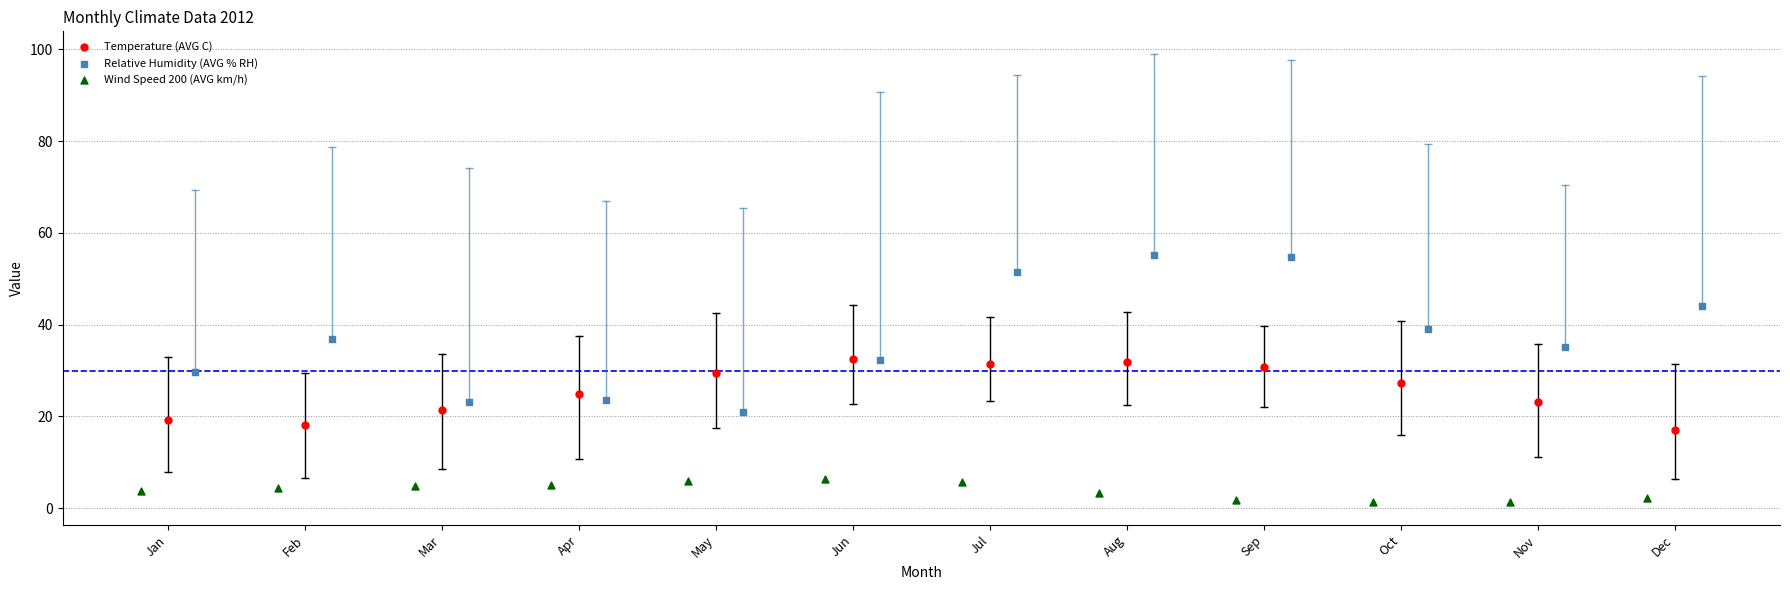

Which series contains the highest Y value?

Relative Humidity (AVG % RH)